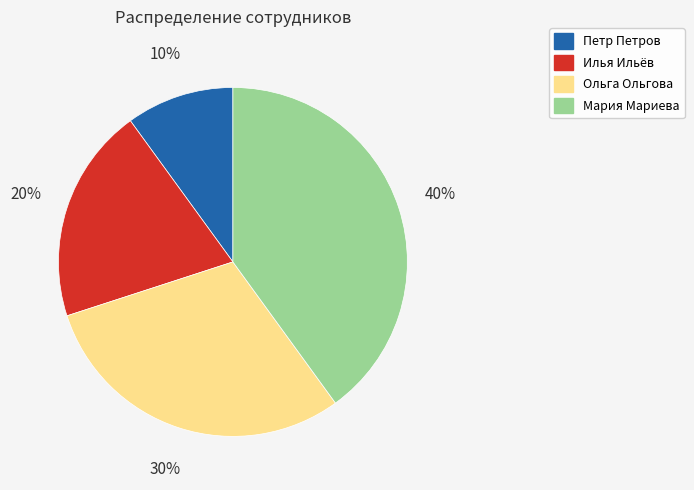

How many segments does this pie chart have?

4